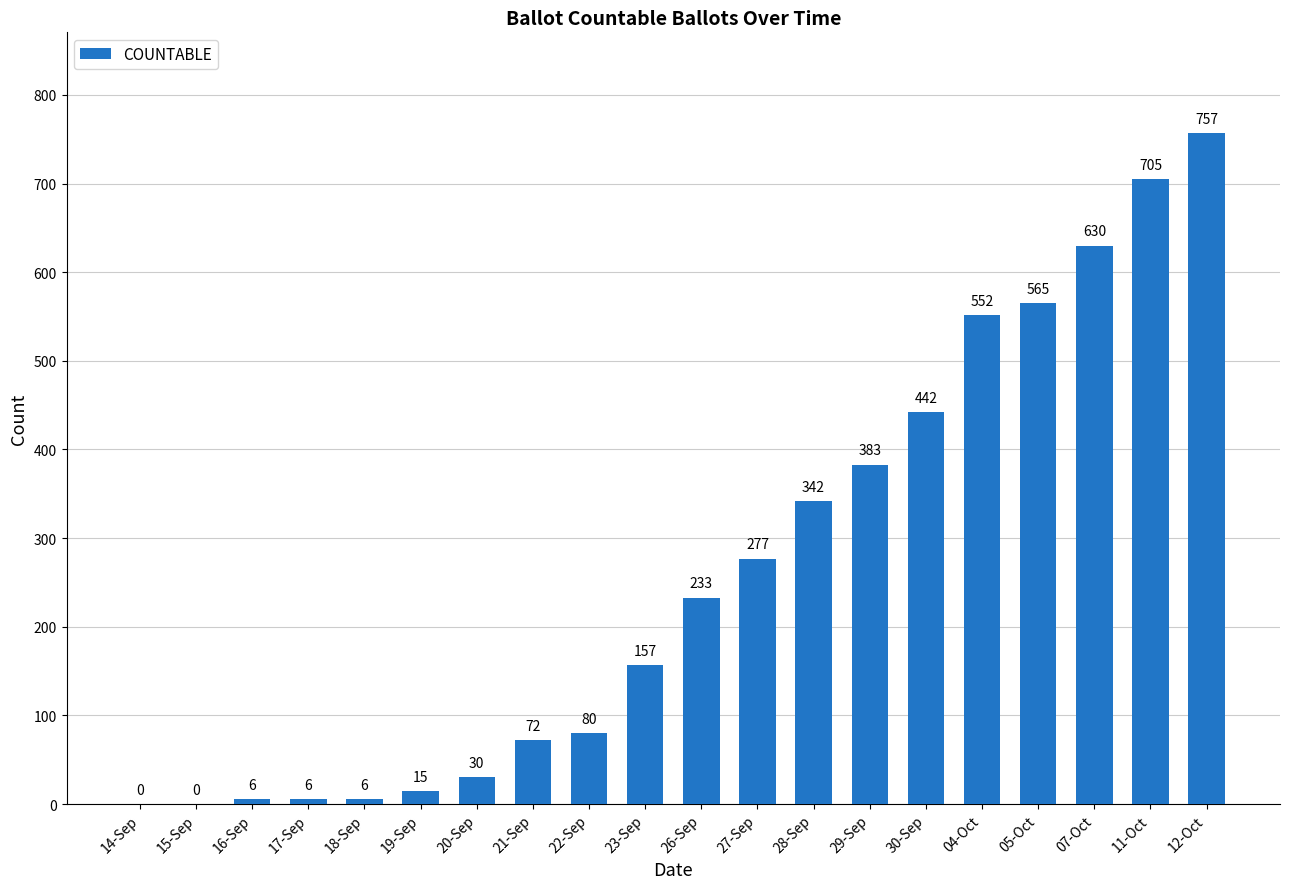

What is the difference between the values at 18-Sep and 07-Oct?

624